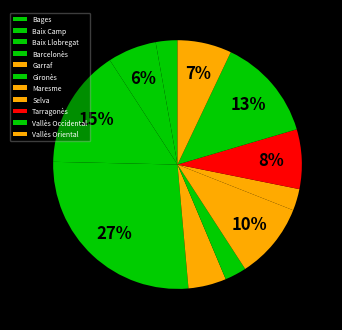

Is Garraf the majority of the pie?

No